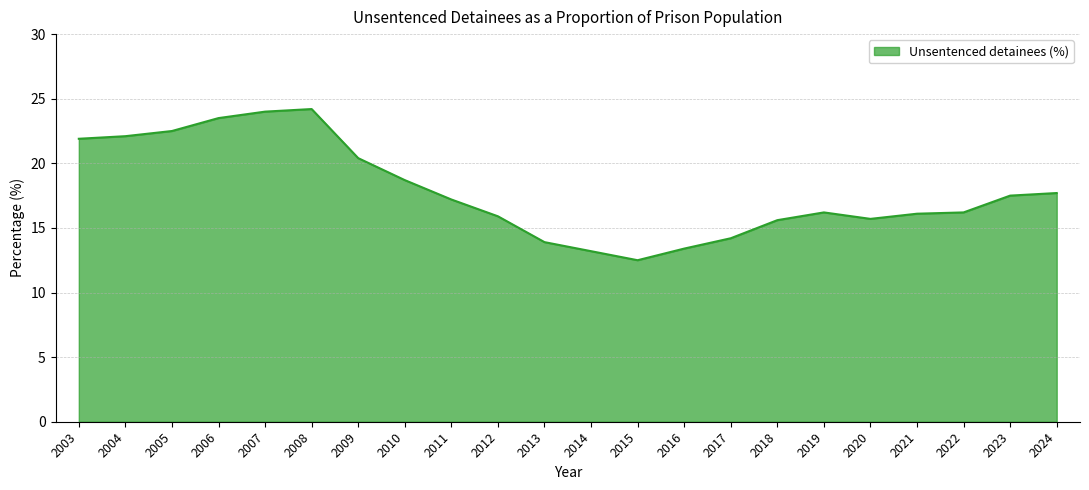

Does the chart have visible grid lines?

Yes